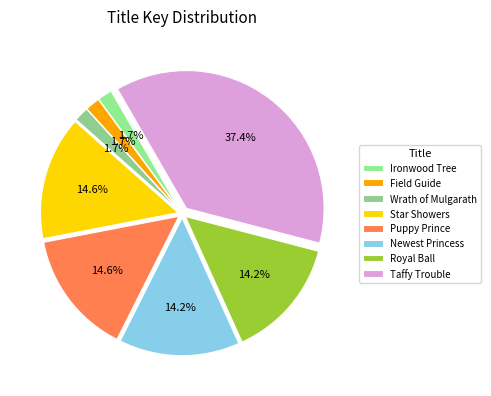

What is the ratio of the value at Star Showers to the value at Wrath of Mulgarath?

8.5